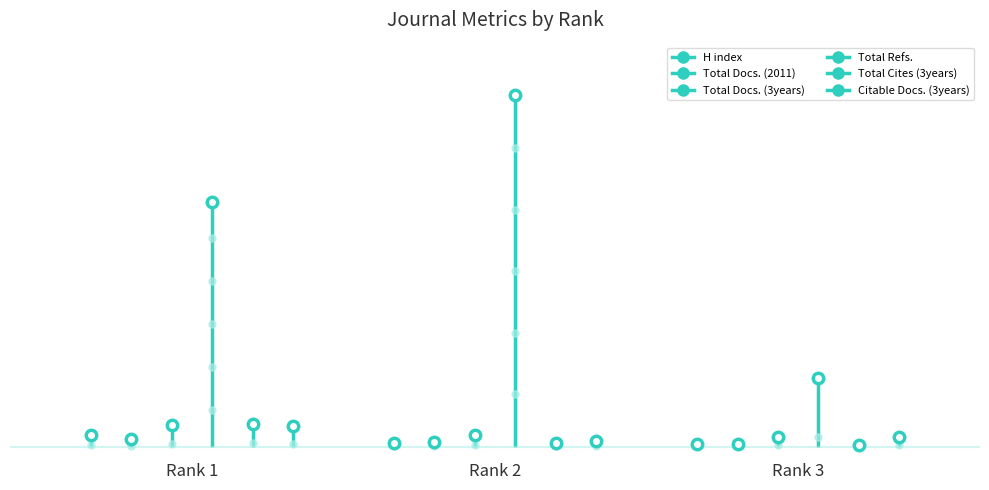

Is this an area chart (filled region under the line)?

No